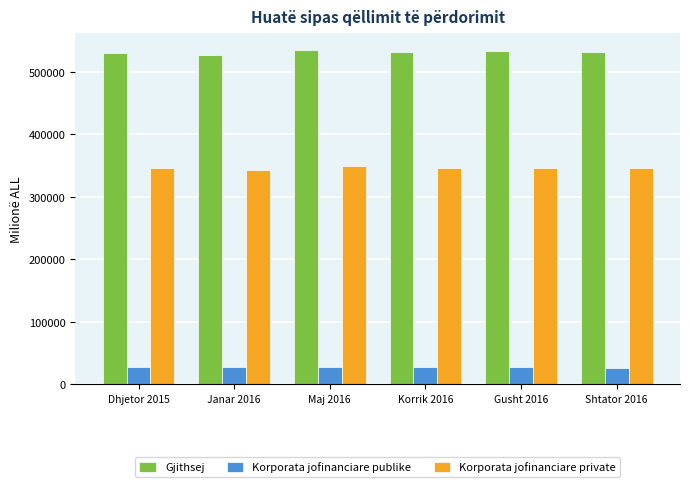

What value does the Gjithsej series have at Dhjetor 2015?

529881.0